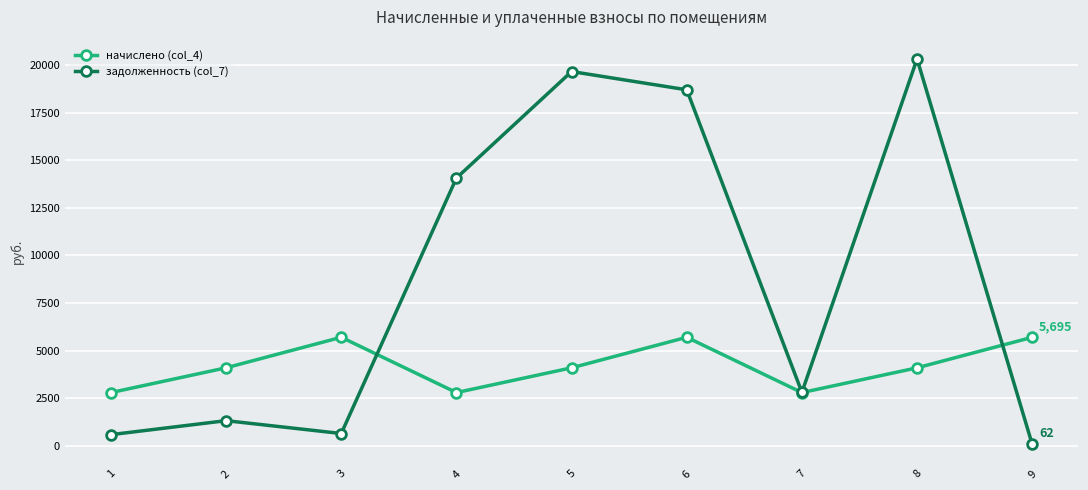

What is the difference between the second highest and minimum values in the начислено (col_4) series?

2908.8